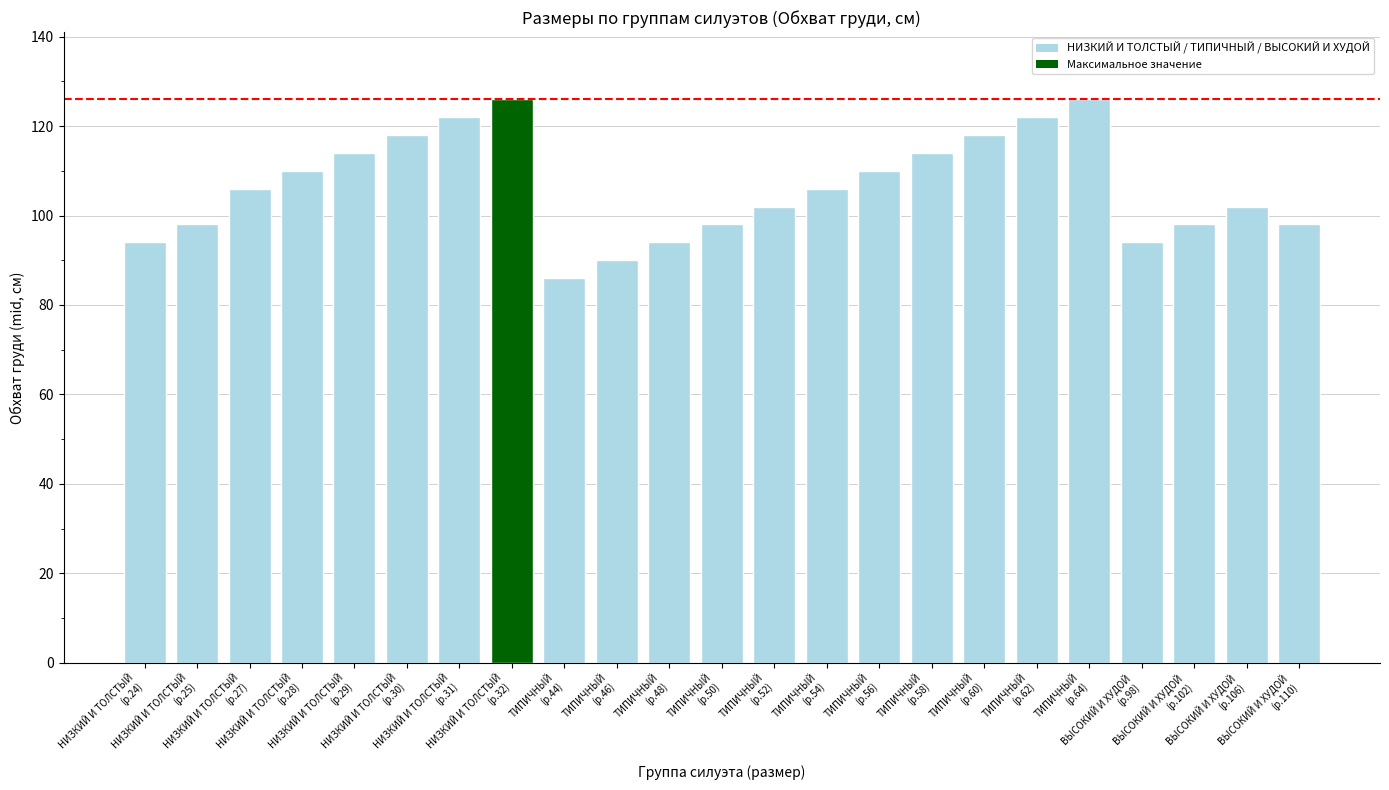

Count the number of data series in this chart.

1